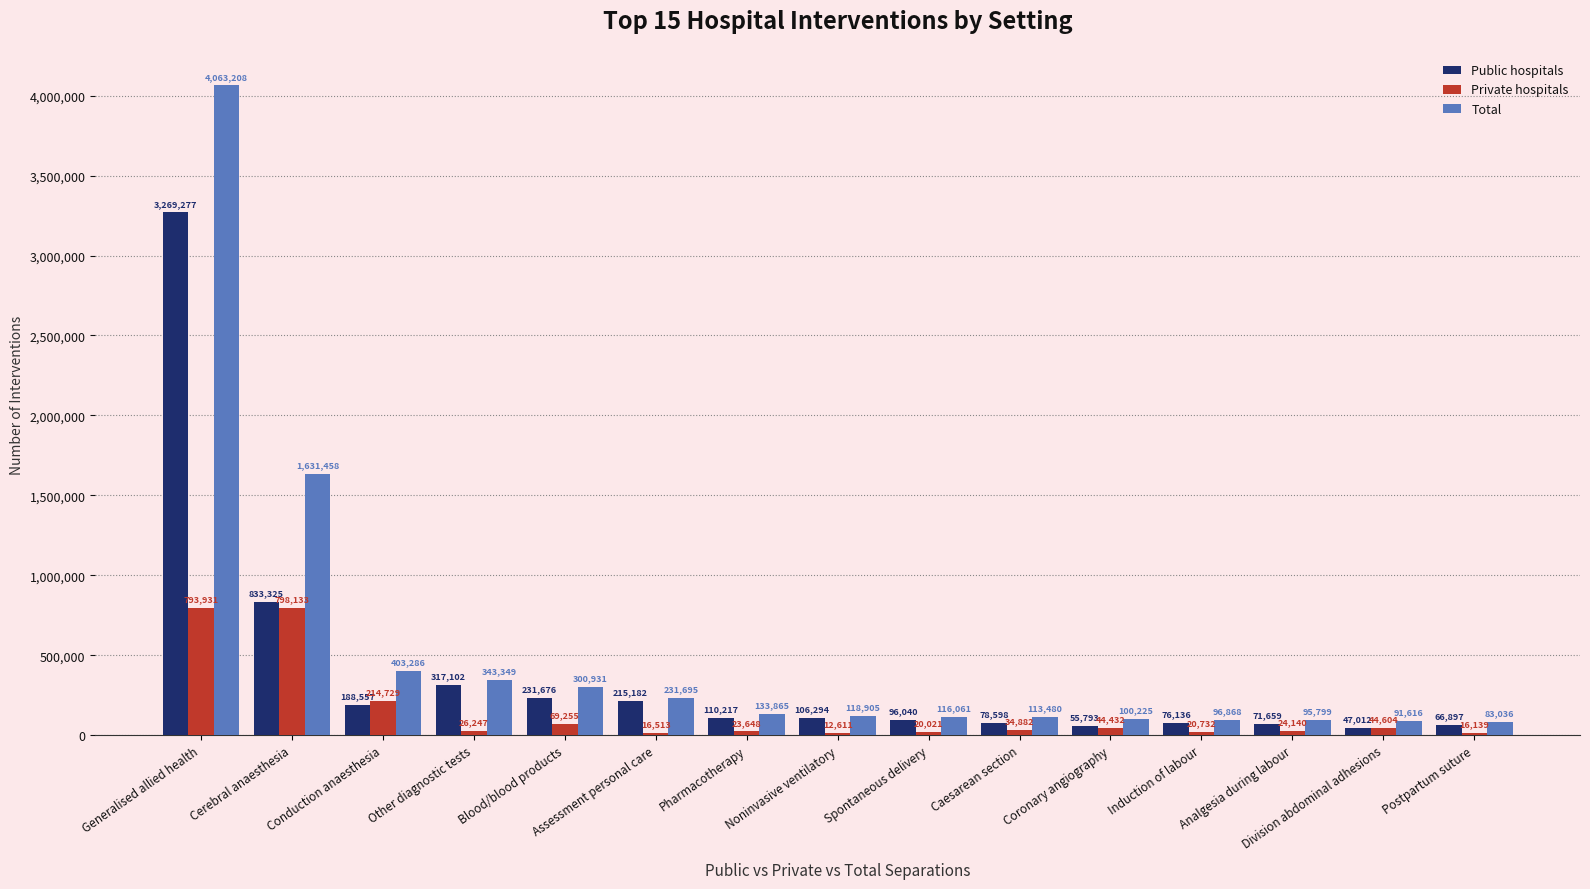

At which category is the sum across all series the highest?

Generalised allied health